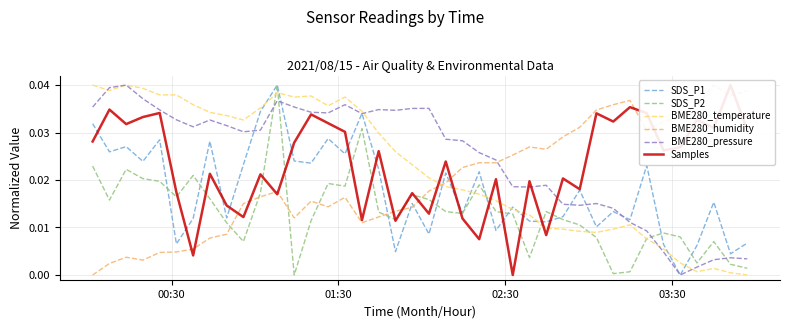

How many times do BME280_pressure and SDS_P2 cross each other?

4